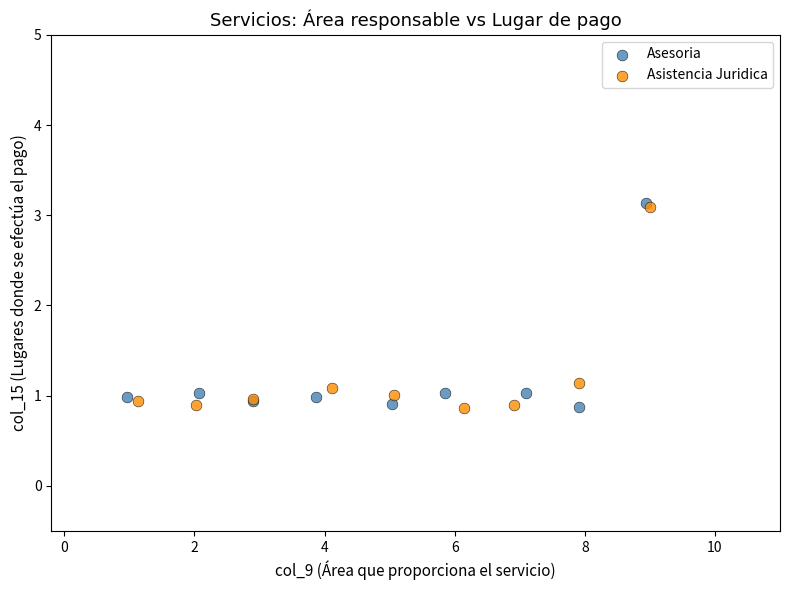

Which series has the largest Y range (max minus min)?

Asesoria